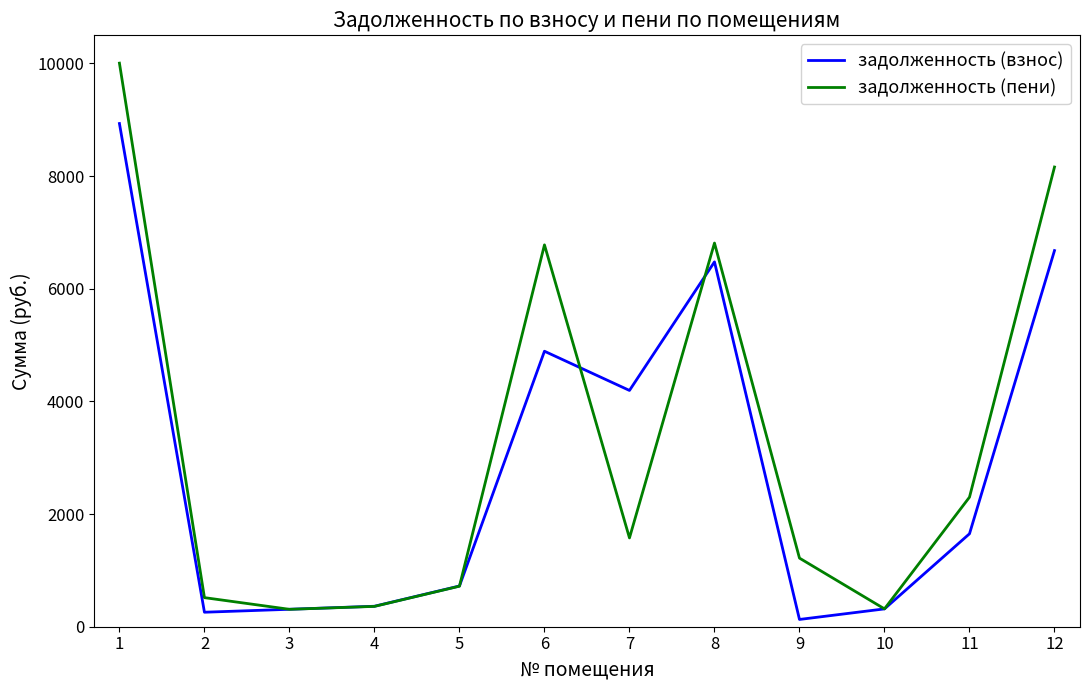

What is the spread (max minus min) of values at 3?

0.5